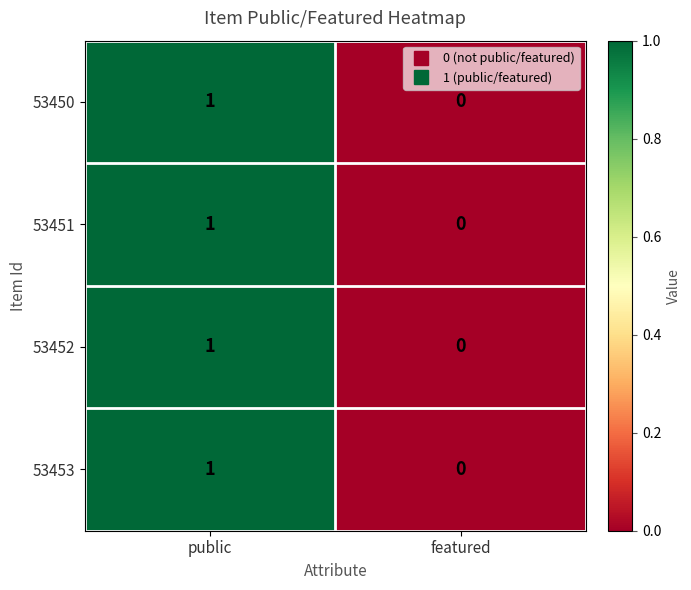

Count the number of categories in the chart.

2